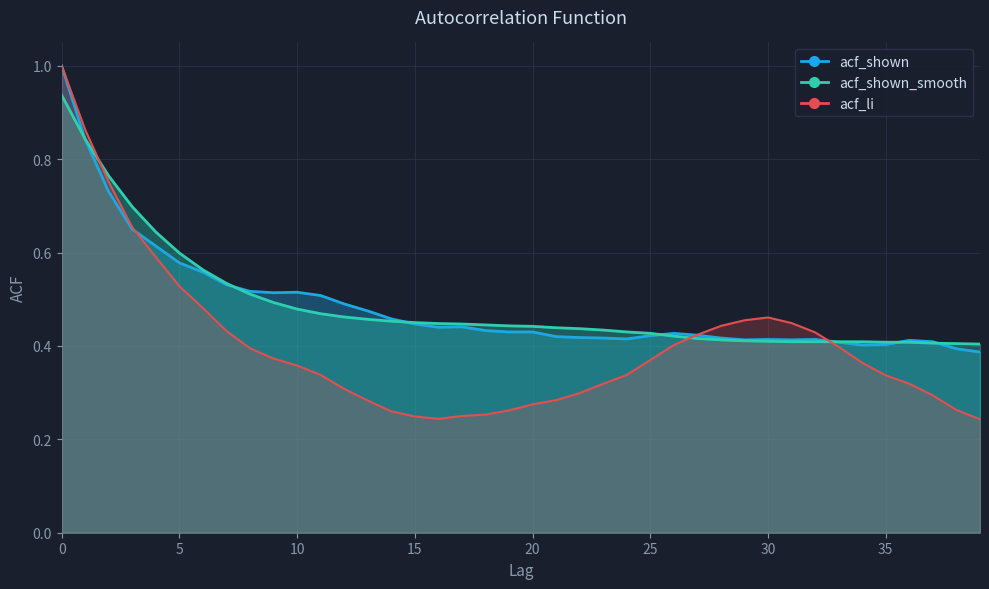

What is the average value of the acf_shown series?

0.5